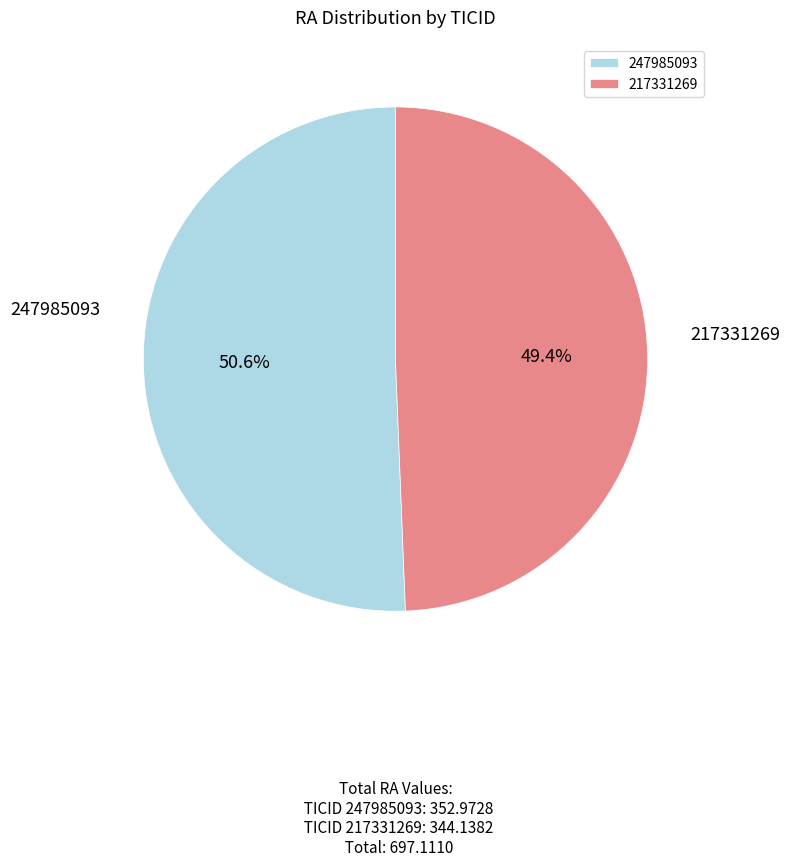

Which category has the biggest portion of the pie?

247985093